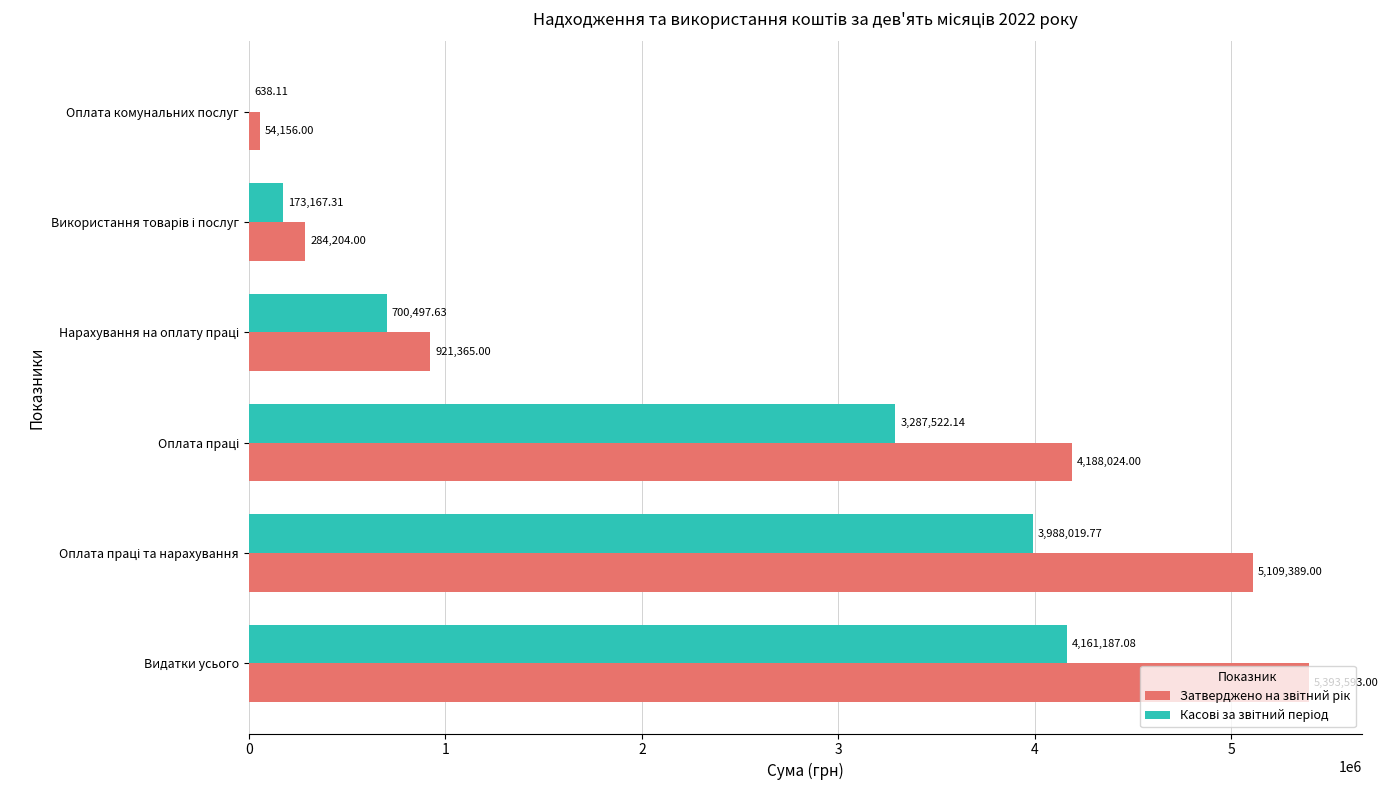

At which category is the sum across all series the highest?

Видатки усього